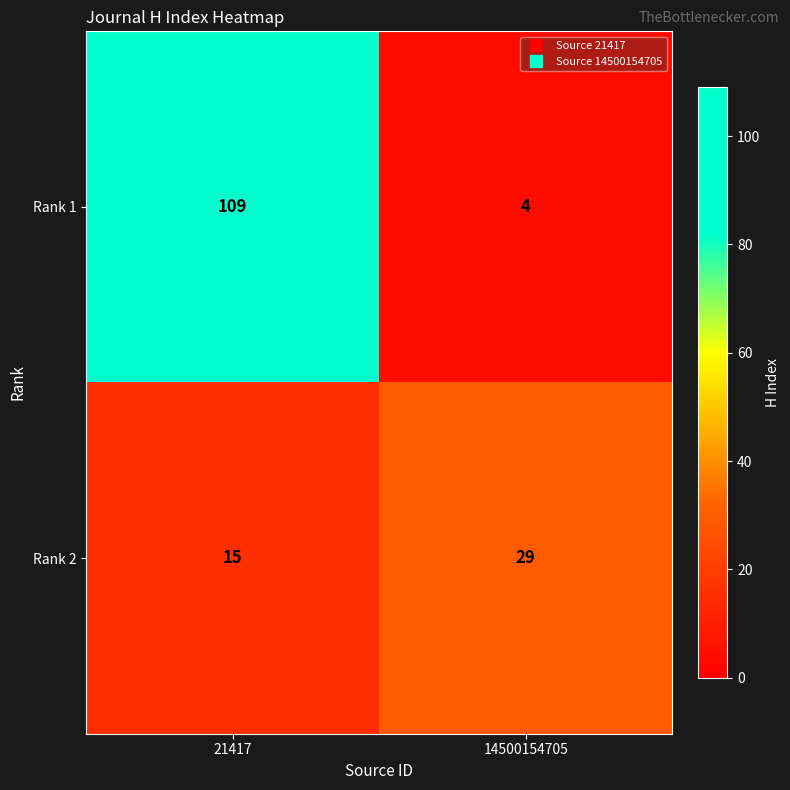

What is the approximate value of Rank 2 at 14500154705, to the nearest 5?

30